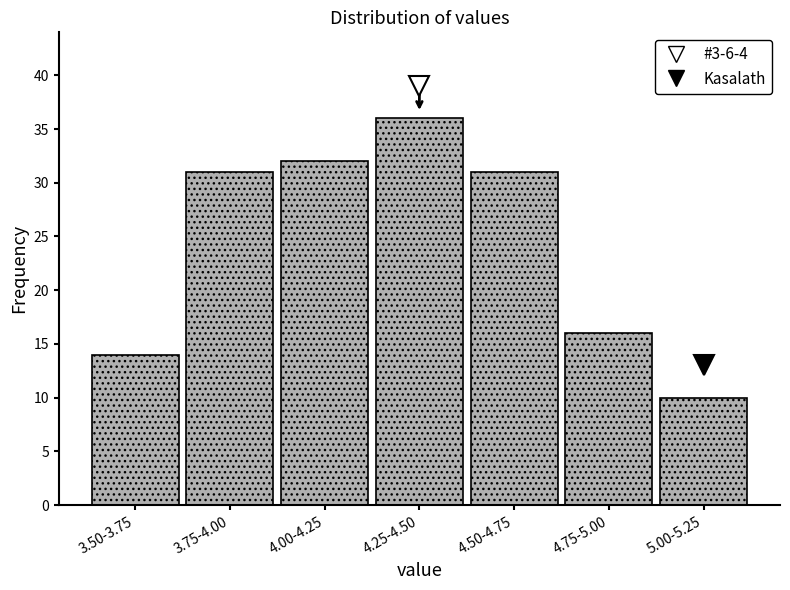

Reading left to right, transcribe all the data shown in this chart.

14	31	32	36	31	16	10